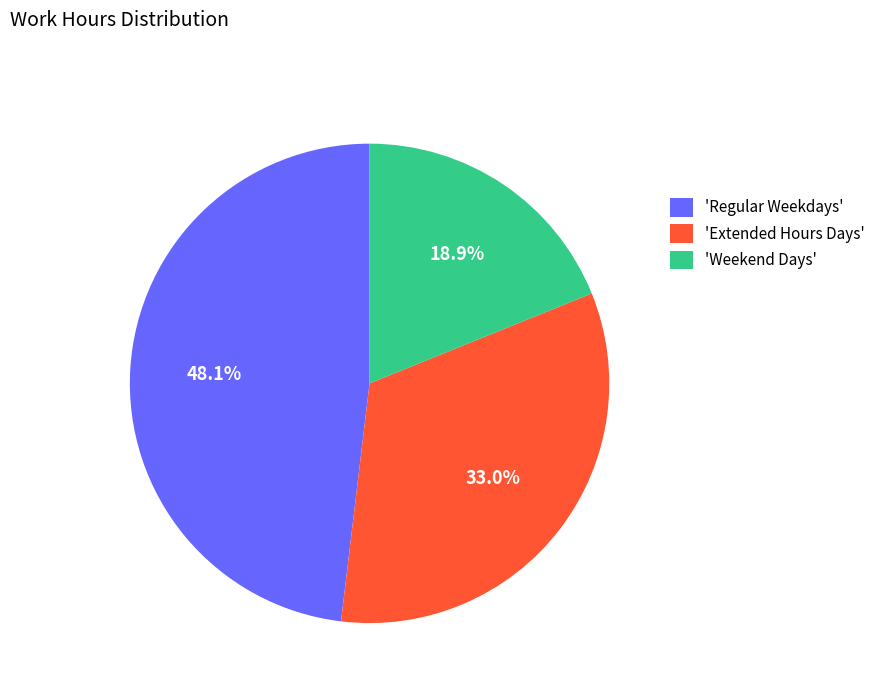

Approximately how many times larger is the value at 'Extended Hours Days' compared to 'Regular Weekdays'?

0.7